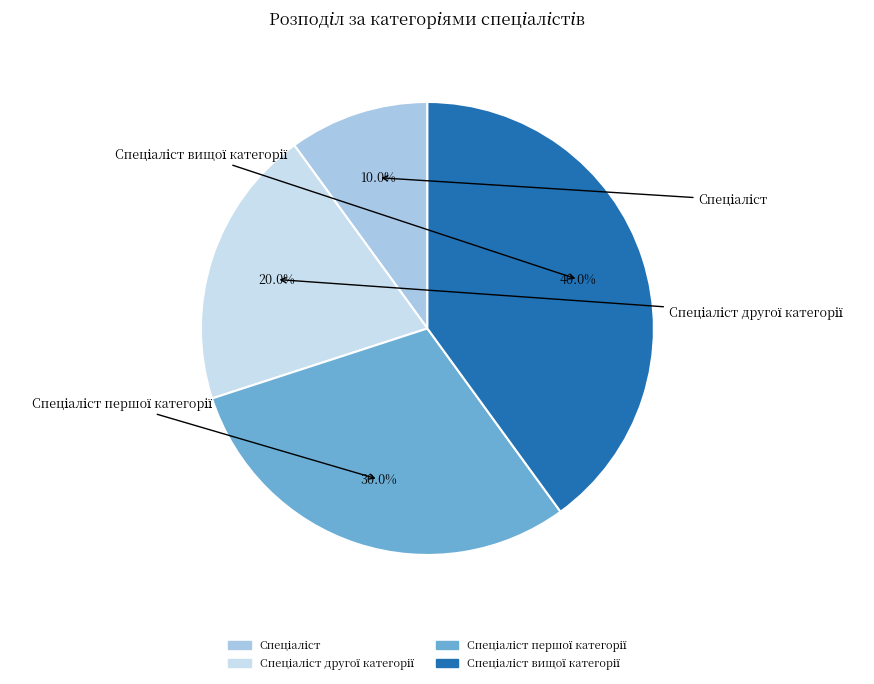

What is the smallest slice in the pie chart?

Спеціаліст